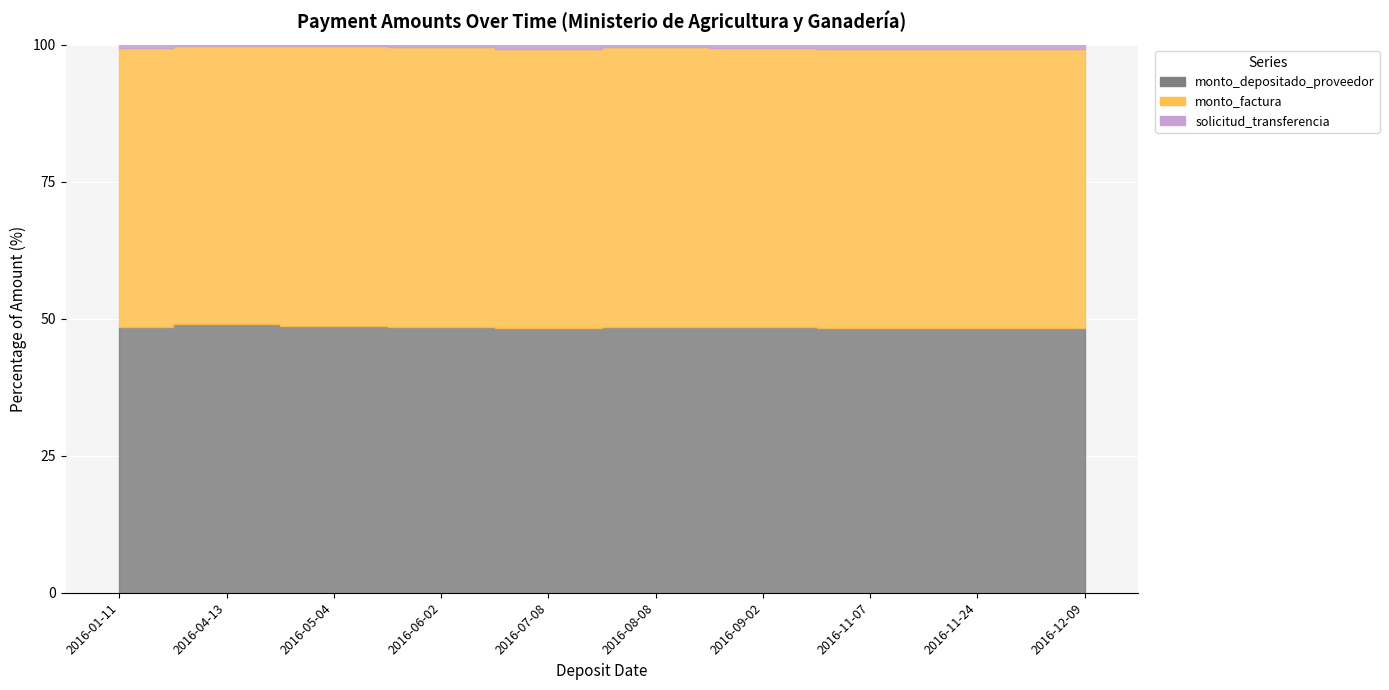

Where is monto_factura nearest to the value 24020806?

2016-12-09